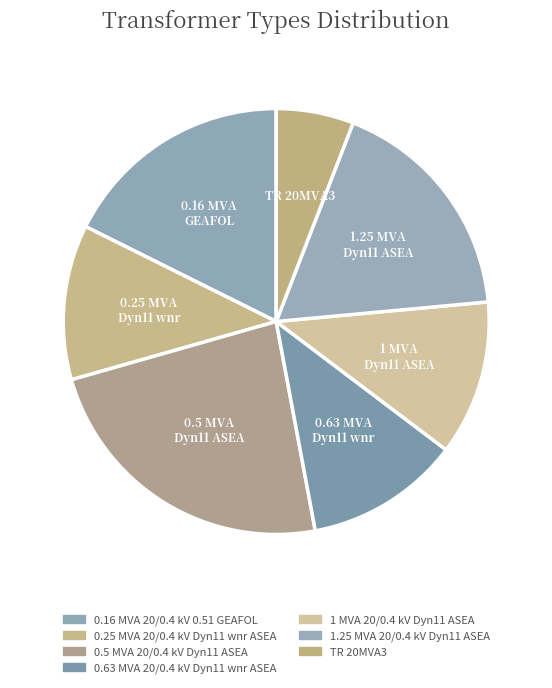

Is the sum of TR 20MVA3 and 0.16 MVA GEAFOL greater than half?

No